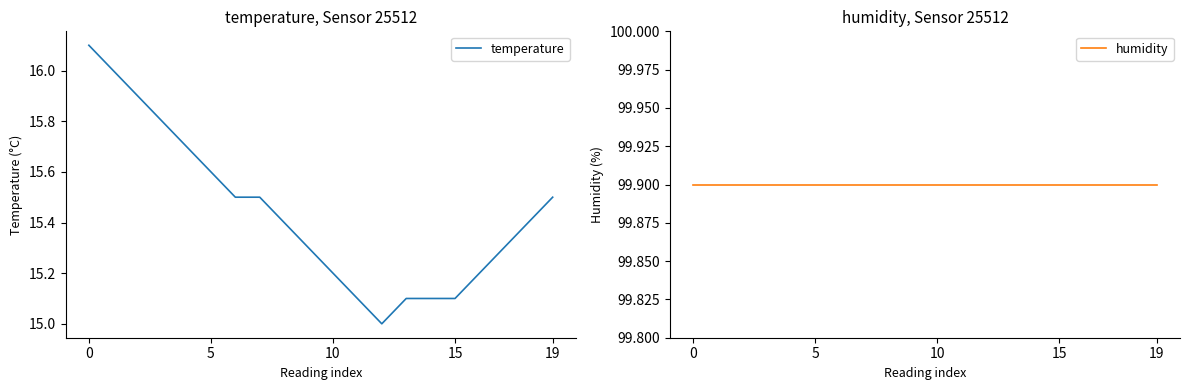

What is the lowest value of the temperature series?

15.0